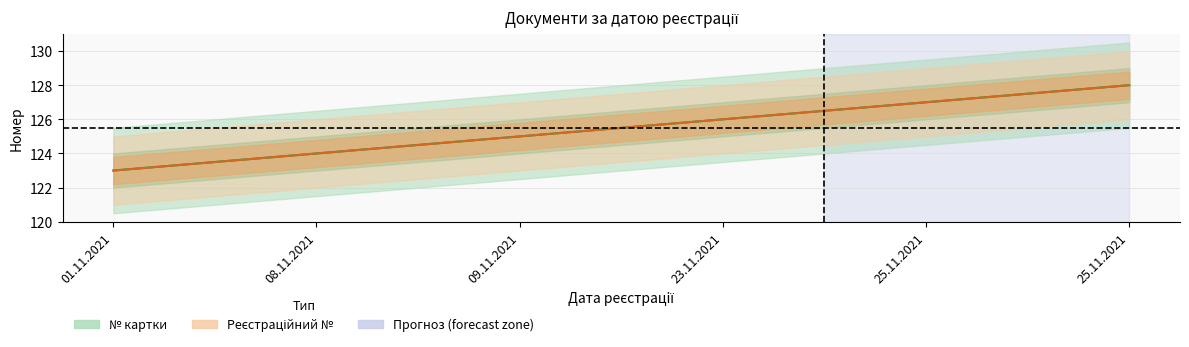

True or false: № картки and Рeєстраційний № intersect in this chart.

False